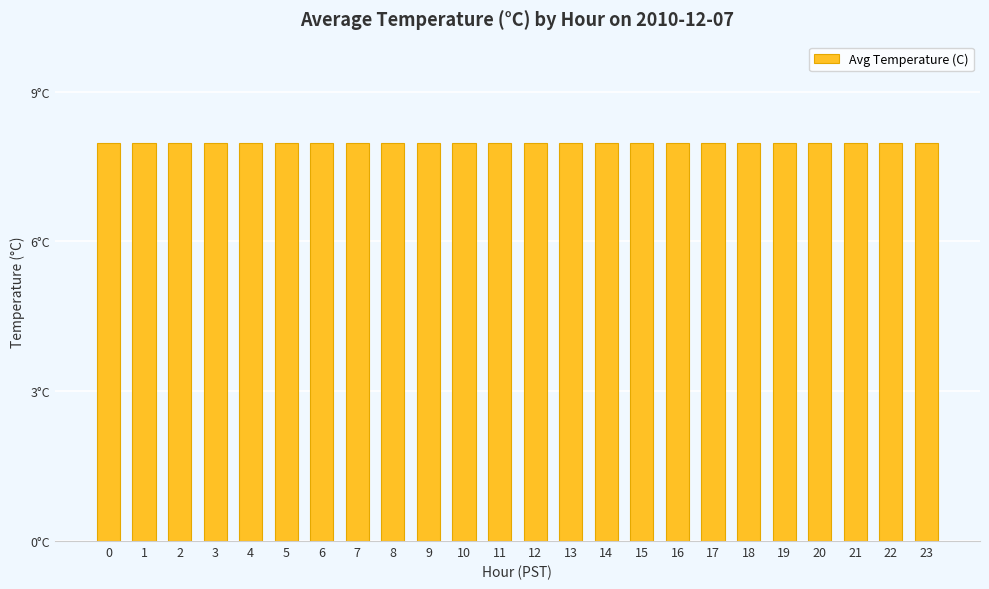

List the labels in order of value, smallest first.

12, 23, 11, 0, 13, 10, 22, 9, 1, 14, 21, 8, 2, 20, 15, 7, 19, 3, 6, 16, 18, 5, 4, 17